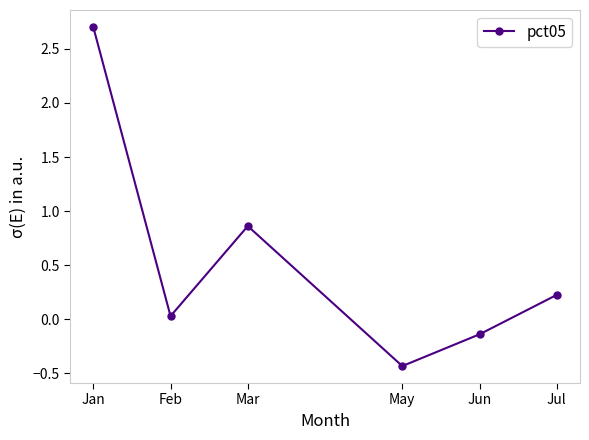

Is it true that the value at Jul is 0.2?

True